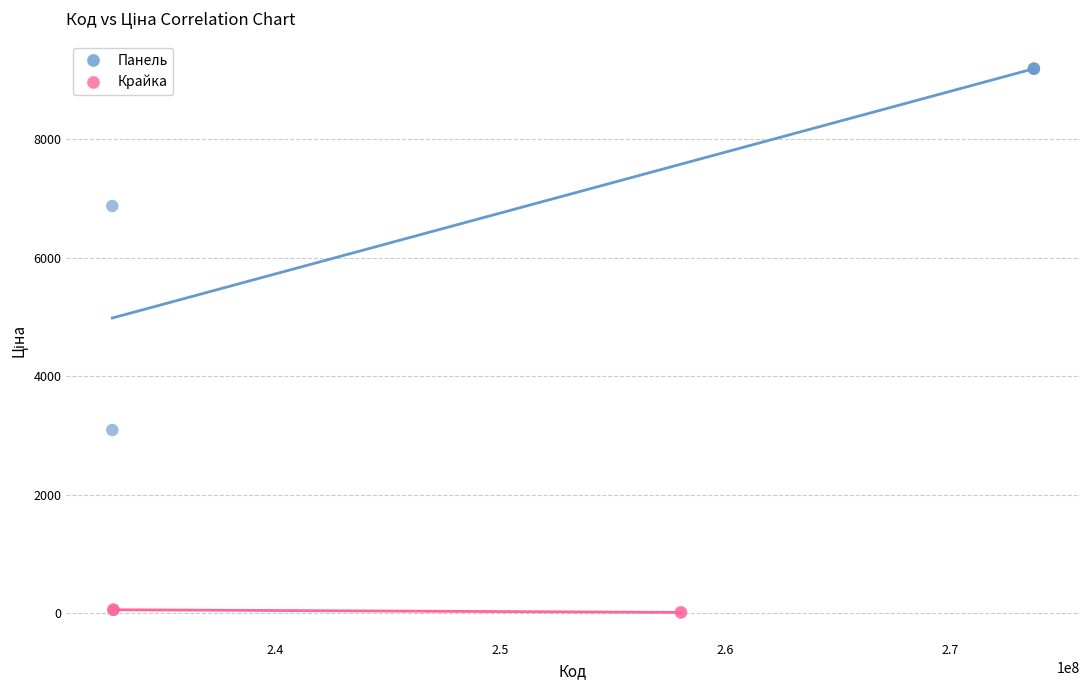

Which series contains the highest Y value?

Панель